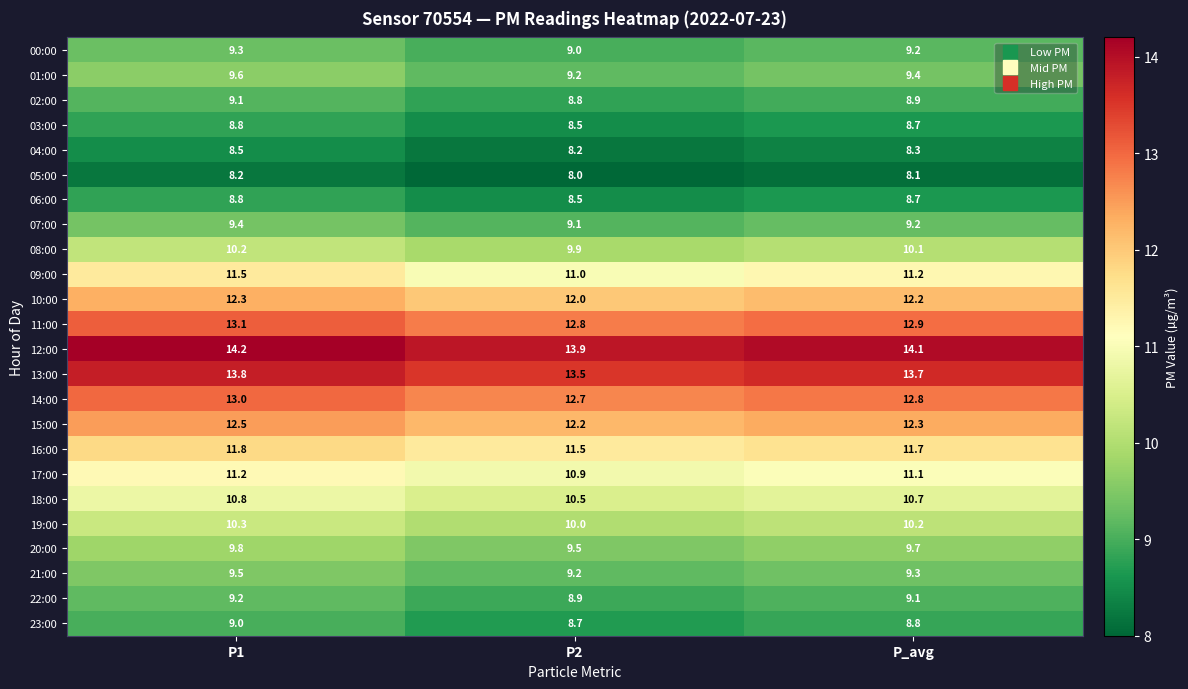

Read the 05:00 value at P2.

8.0